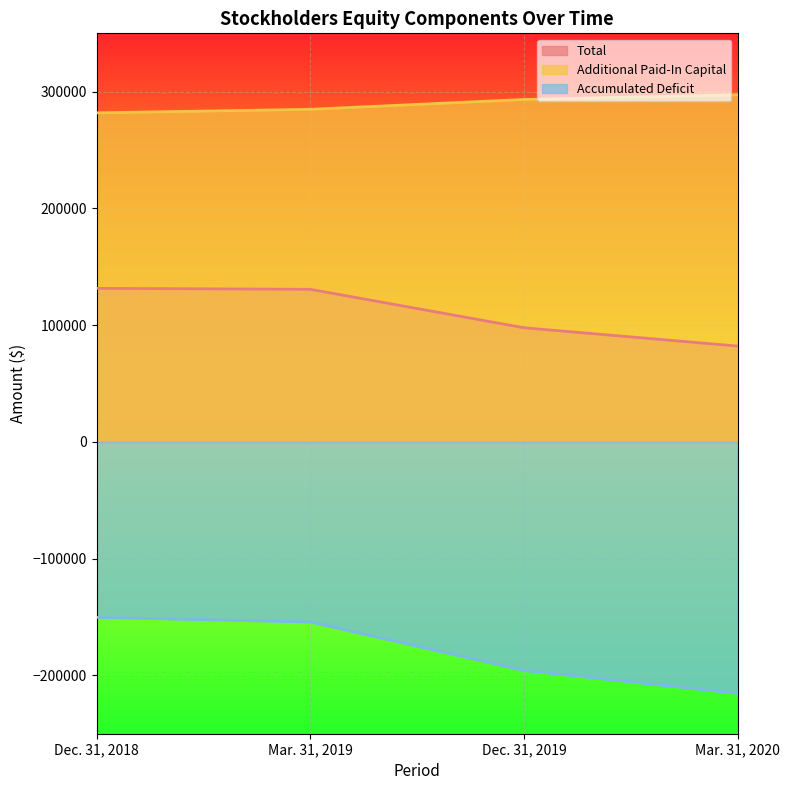

Is it true that Additional Paid-In Capital equals 281891 at Dec. 31, 2018?

True